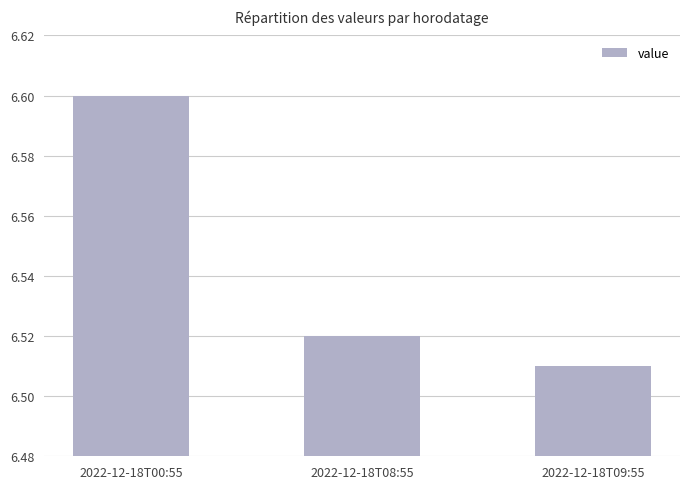

List the labels in order of value, largest first.

2022-12-18T00:55, 2022-12-18T08:55, 2022-12-18T09:55